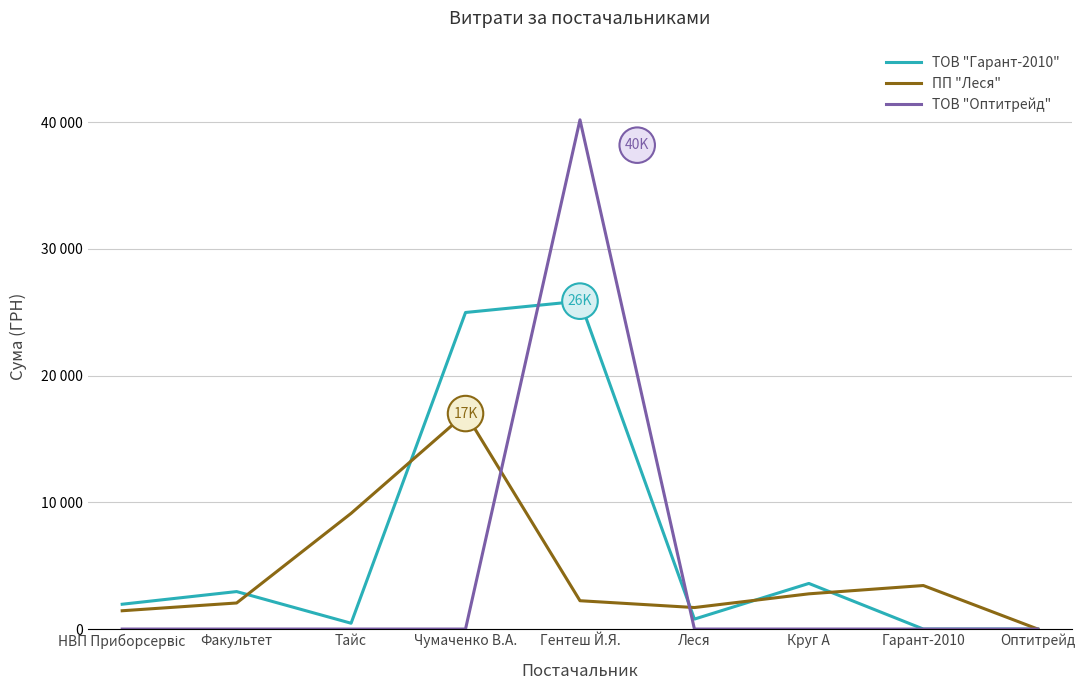

Read the ПП "Леся" value at Круг А.

2779.9